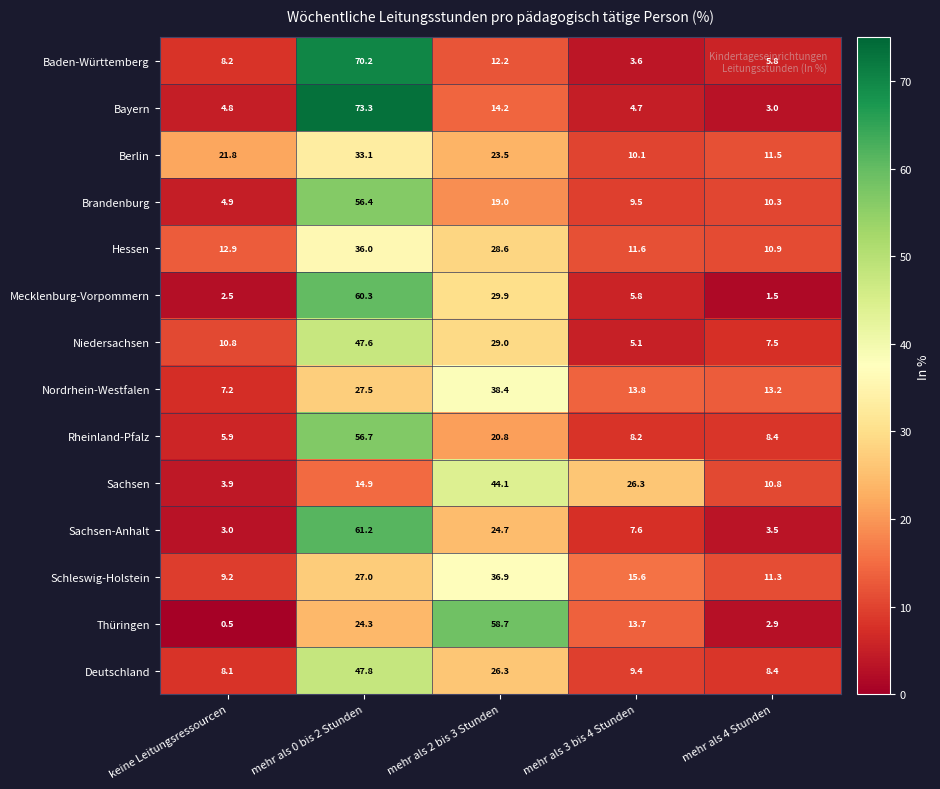

What is the spread (max minus min) of values at mehr als 4 Stunden?

11.7